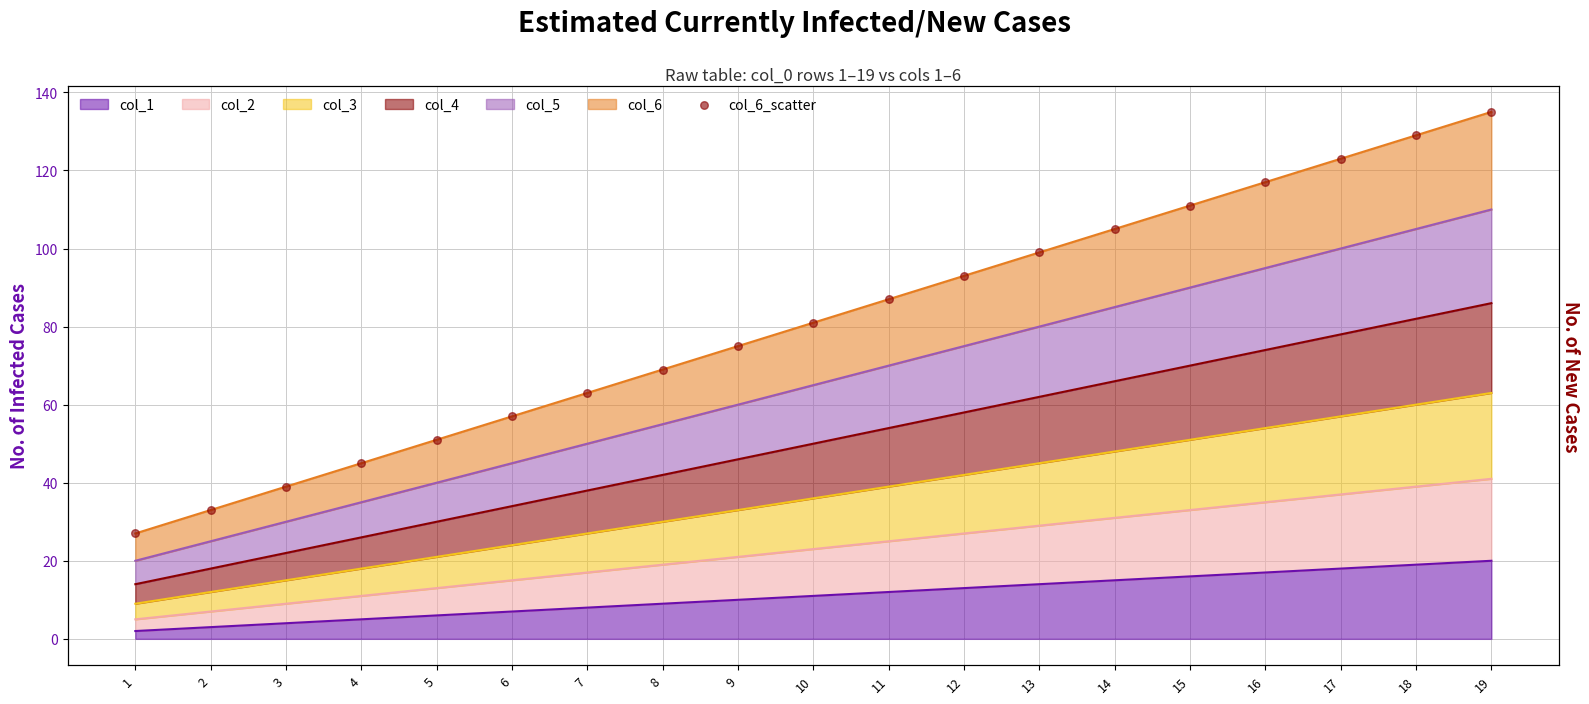

Between 11 and 18, which is larger?

18